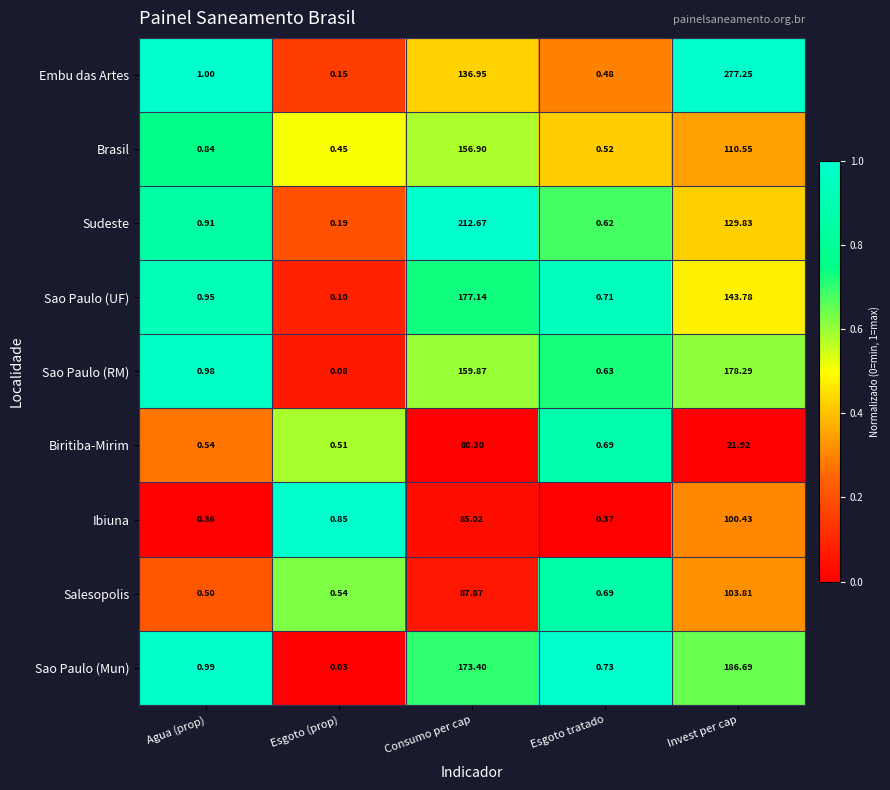

Which category has the lowest value in the Brasil series?

Esgoto (prop)